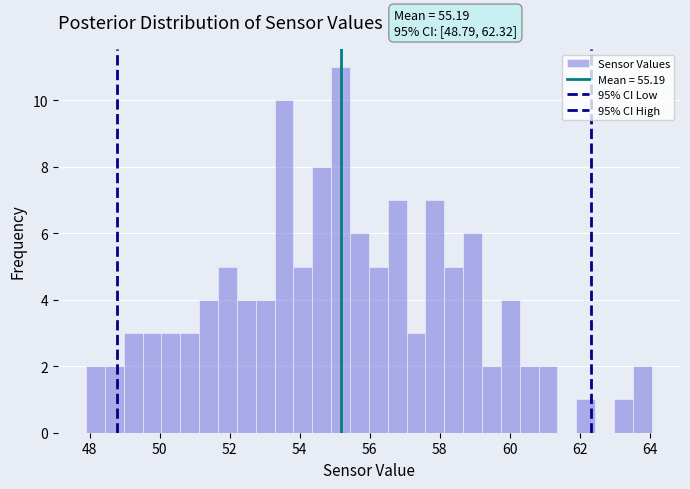

Read against the x-axis, roughly where is the centre of the tallest bar?

55.2